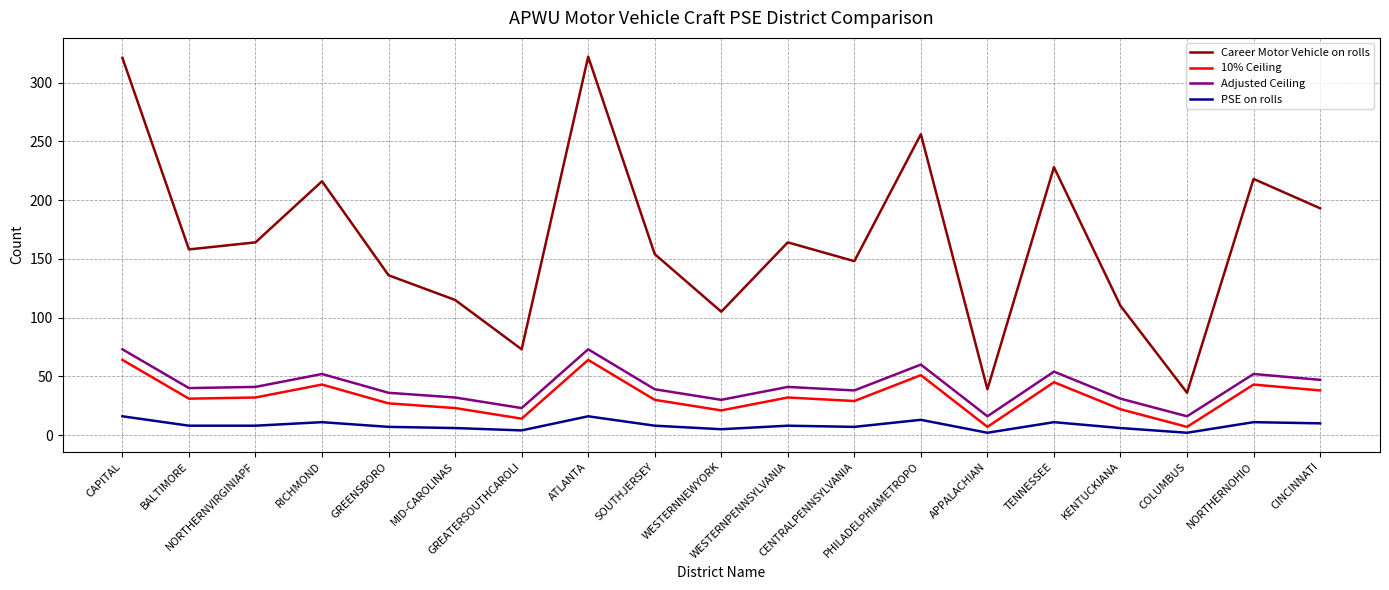

List the series in order of their peak value, highest first.

Career Motor Vehicle on rolls, Adjusted Ceiling, 10% Ceiling, PSE on rolls